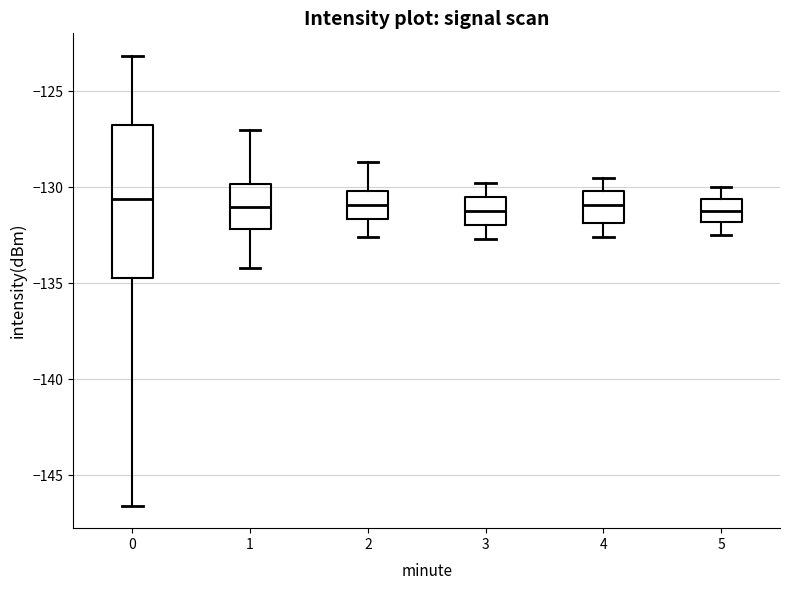

Reading left to right, transcribe this box plot: for each box, give where its median line is, the range the box spans, and where its two whiskers end, as read against the y-axis. The values are not printed on the chart, so give them approximately, as read against the axis.

0: median -130.5, box -134.5 to -127.0, whiskers -146.5 to -123.0
1: median -131.0, box -132.0 to -130.0, whiskers -134.0 to -127.0
2: median -131.0, box -131.5 to -130.0, whiskers -132.5 to -128.5
3: median -131.0, box -132.0 to -130.5, whiskers -132.5 to -130.0
4: median -131.0, box -132.0 to -130.0, whiskers -132.5 to -129.5
5: median -131.0, box -132.0 to -130.5, whiskers -132.5 to -130.0